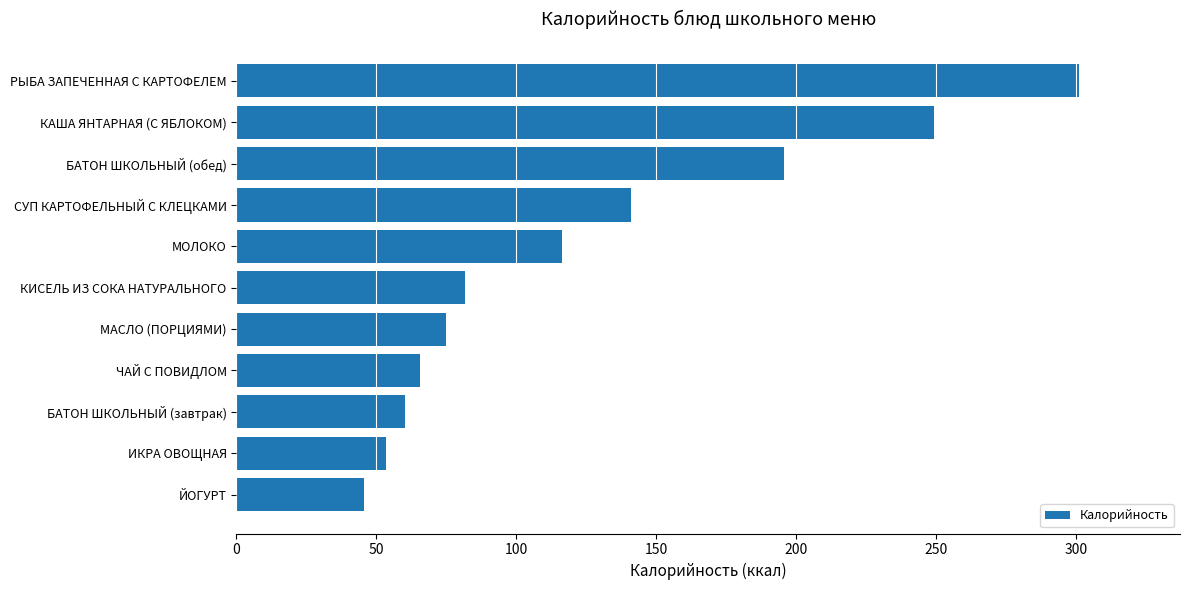

Approximately how many times larger is the value at ИКРА ОВОЩНАЯ compared to БАТОН ШКОЛЬНЫЙ (обед)?

0.3